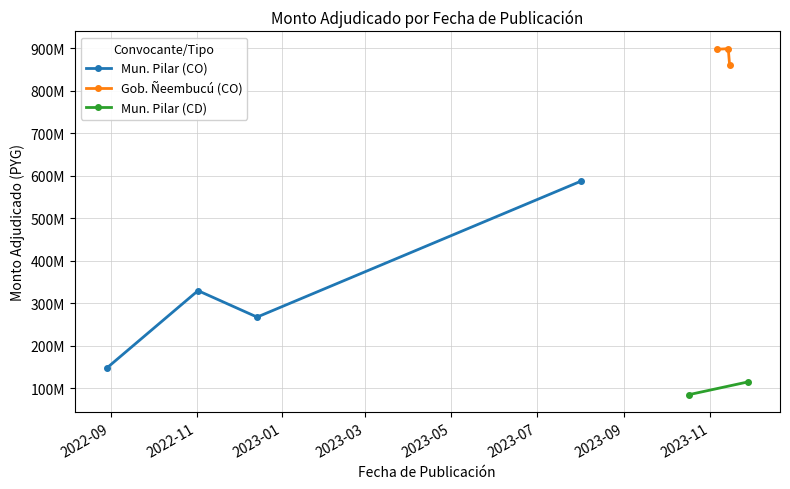

At which label does the data first exceed 329162340?

2023-08-01